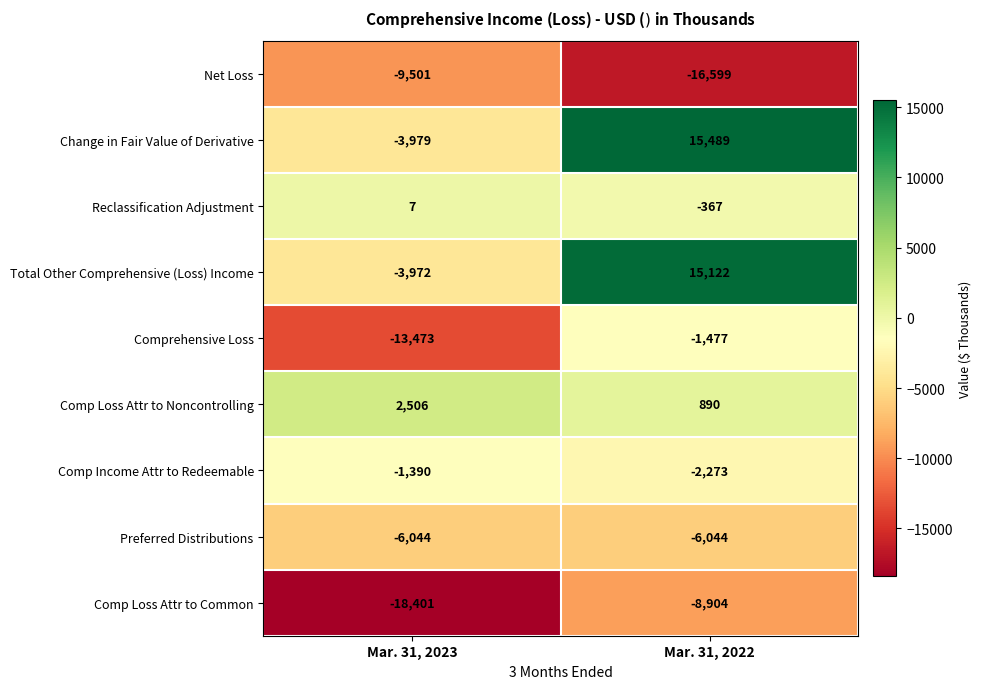

List the labels in order of Comprehensive Loss value, largest first.

Mar. 31, 2022, Mar. 31, 2023